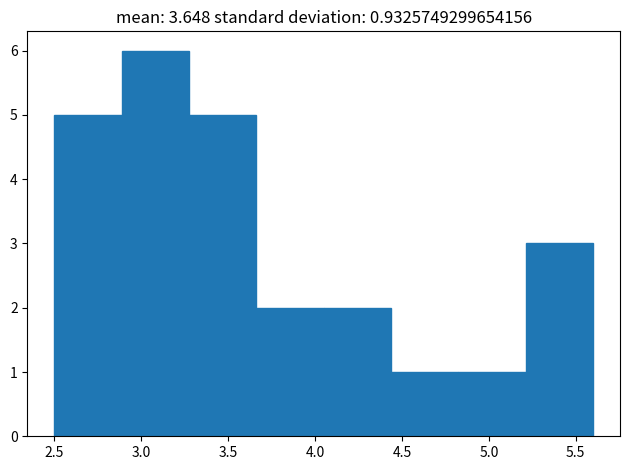

Reading left to right, transcribe this chart: for each bar, give the range it covers on the x-axis and its height. Neither the bar edges nor the heights are printed on the chart, so give them approximately, as read against the axes.

2.50 to 2.90: 5
2.90 to 3.30: 6
3.30 to 3.65: 5
3.65 to 4.05: 2
4.05 to 4.45: 2
4.45 to 4.85: 1
4.85 to 5.20: 1
5.20 to 5.60: 3